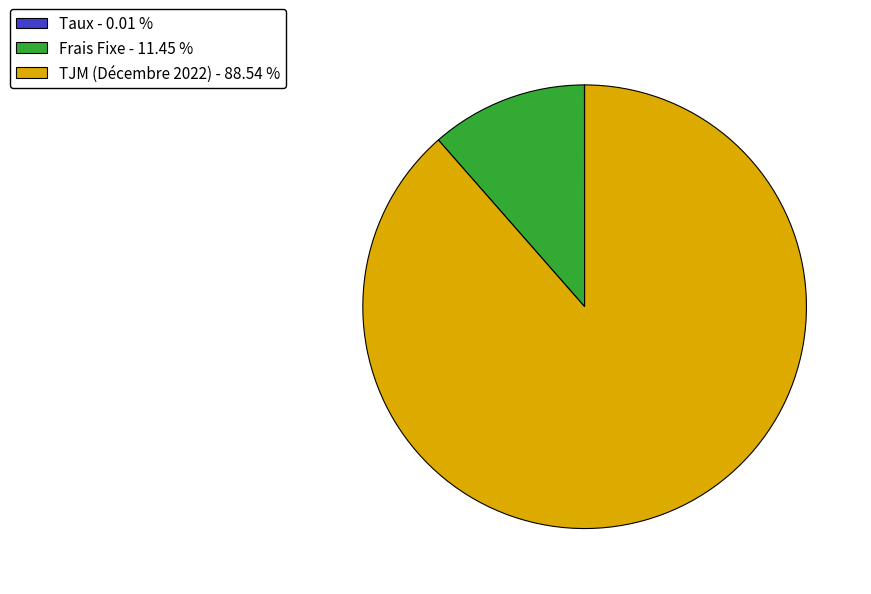

Is TJM (Décembre 2022) - 88.54 % the majority of the pie?

Yes